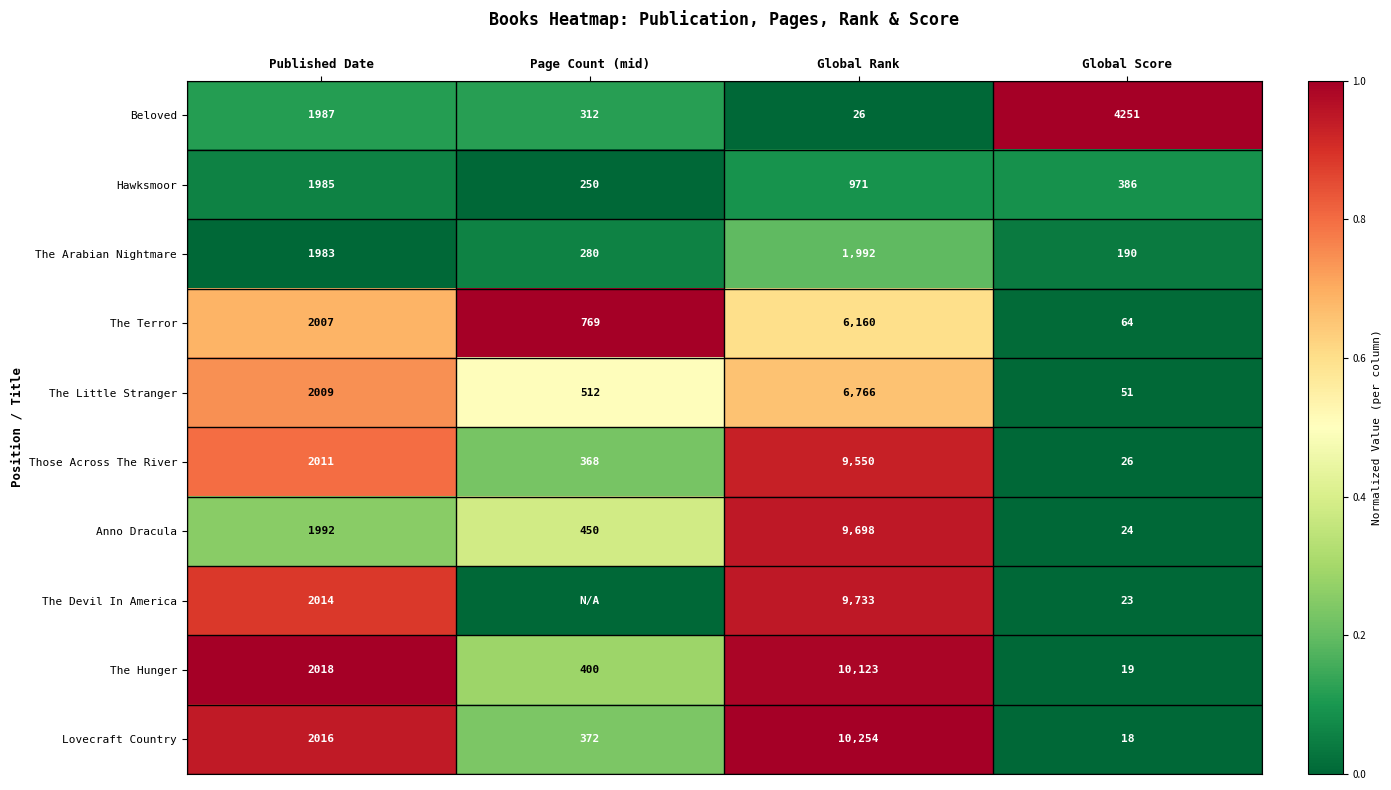

Where is Those Across The River nearest to the value 4788?

Published Date